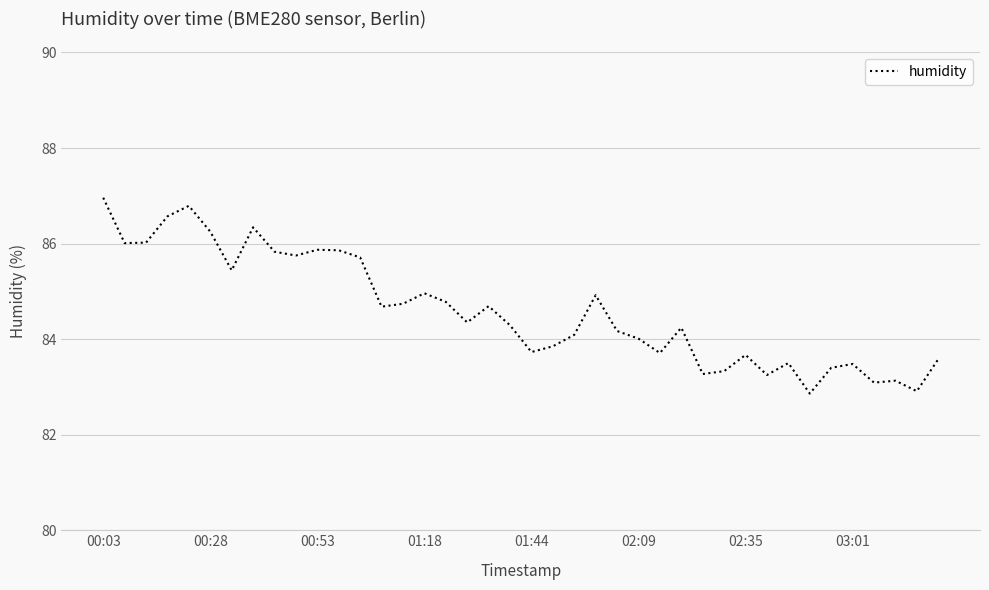

What is the smallest value displayed?

82.9